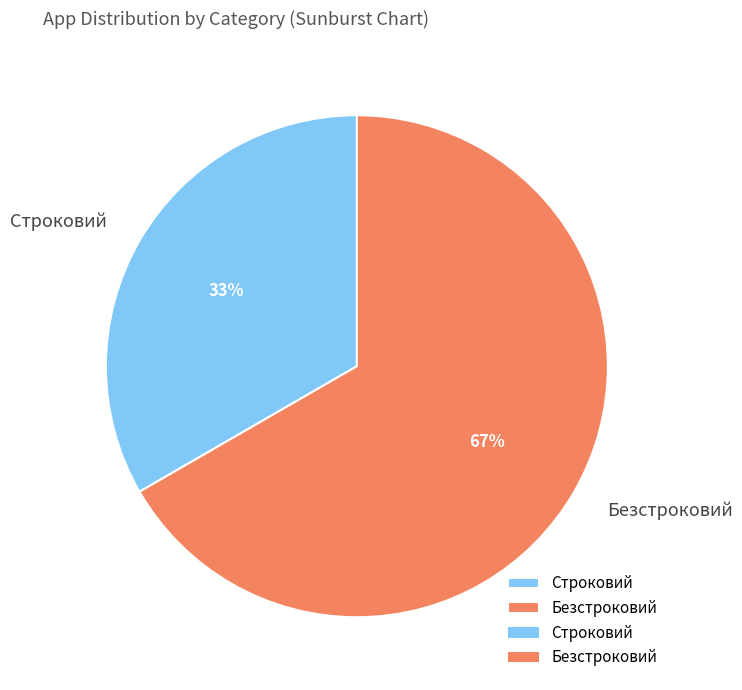

Combined, do Безстроковий and Строковий account for over 50%?

Yes